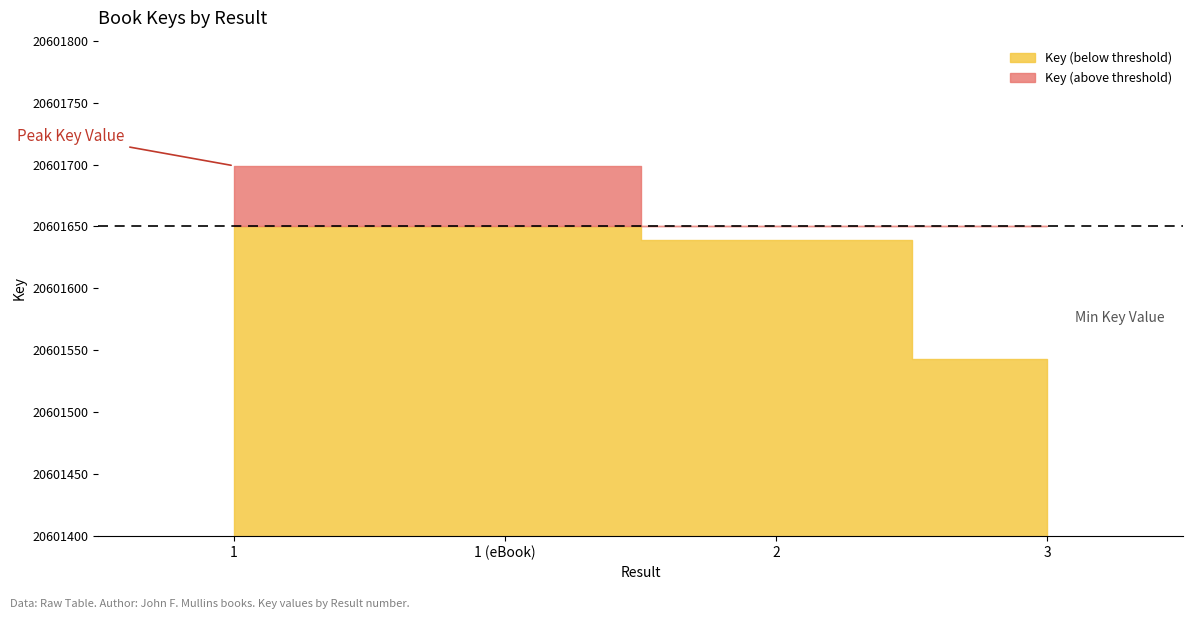

What is the average value?

20601645